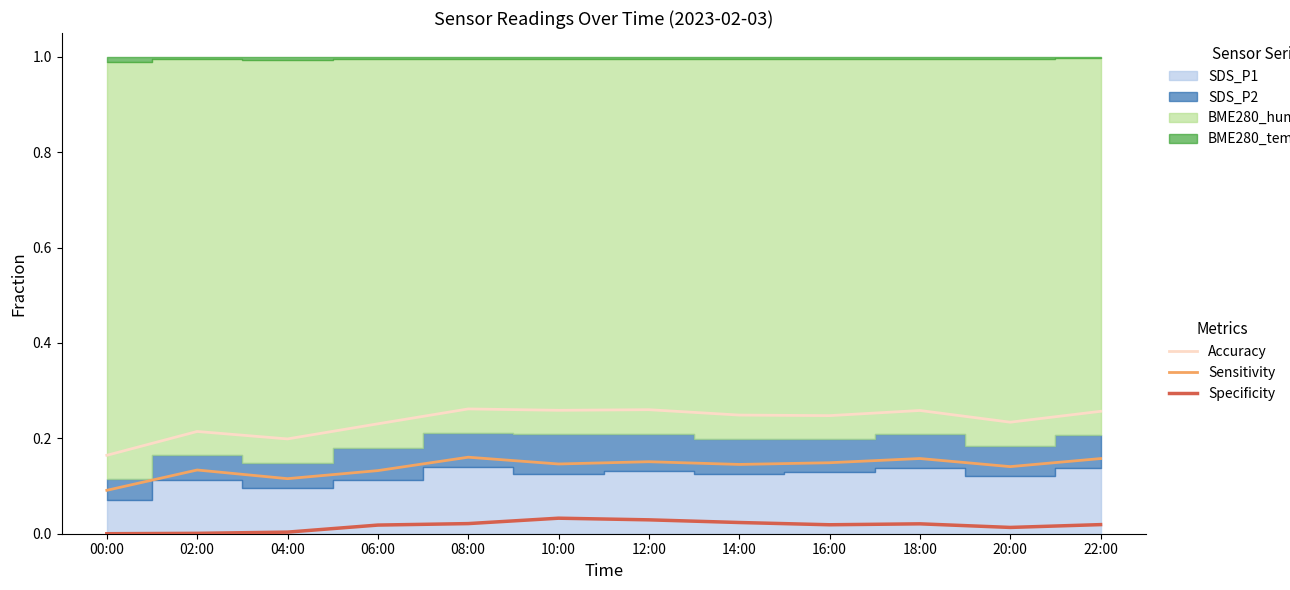

Read the Accuracy value at 12:00.

0.3